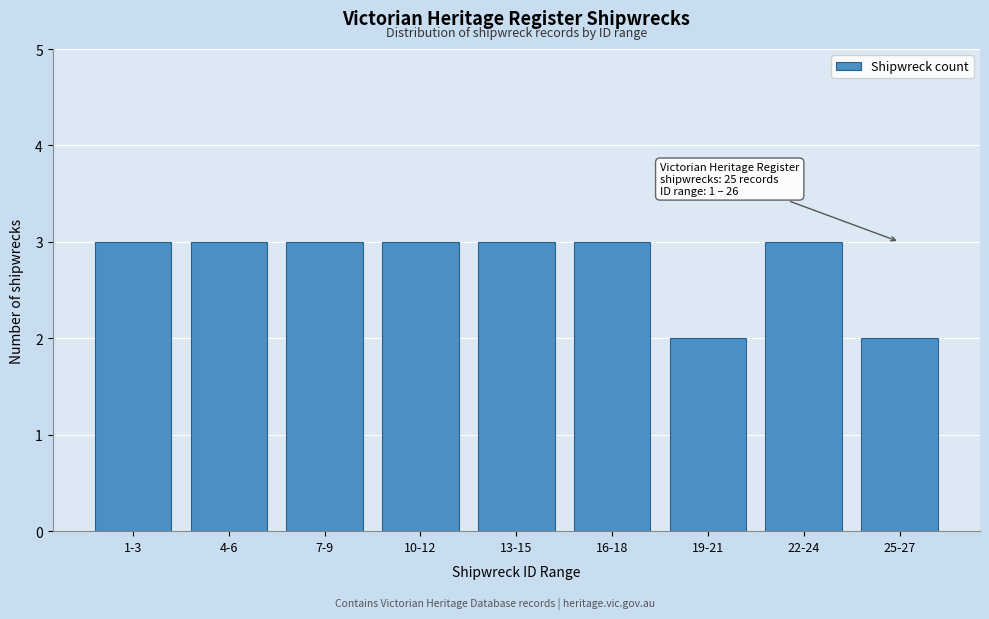

Reading right to left, extract all data points from this chart.

2	3	2	3	3	3	3	3	3